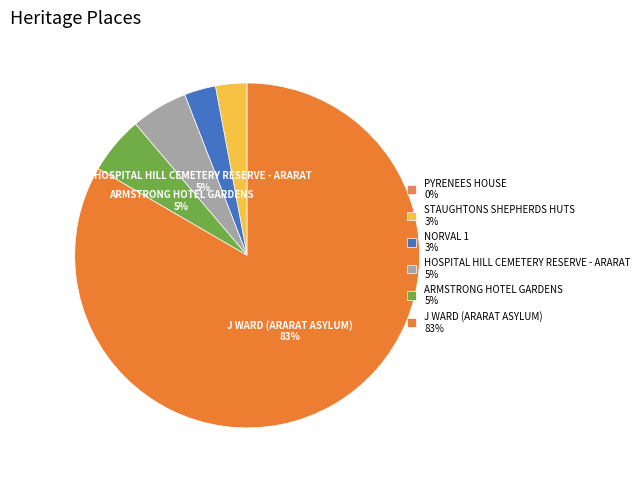

The STAUGHTONS SHEPHERDS HUTS slice represents 3% of the pie. True or false?

True